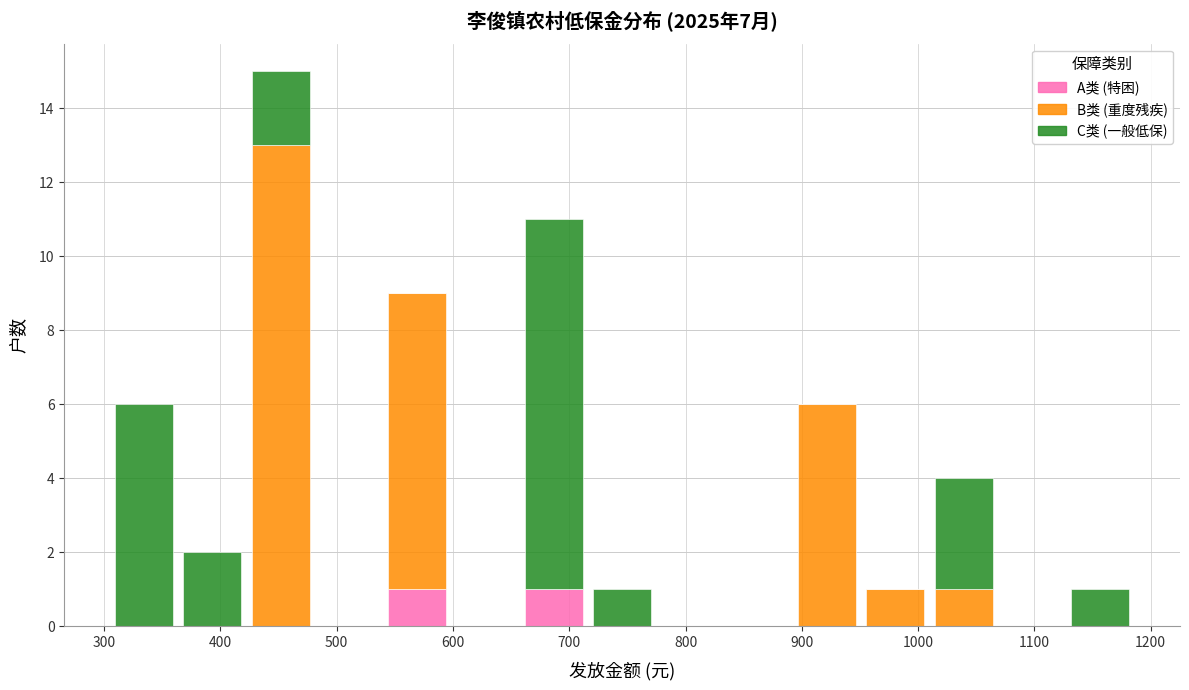

Which range on the x-axis has the tallest stacked bar (by total height)?

420 to 480